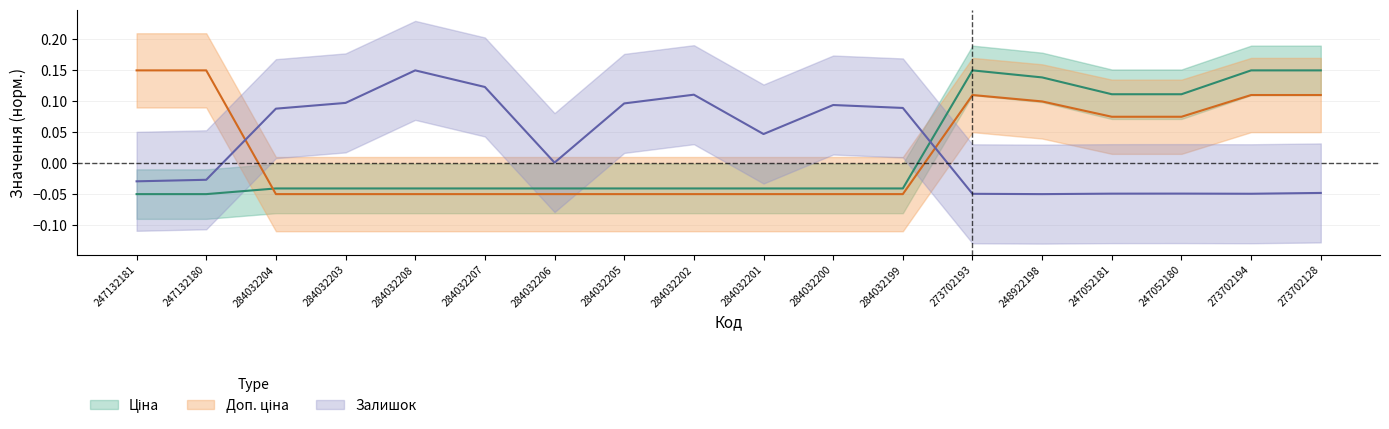

How many values in Залишок are below zero?

8